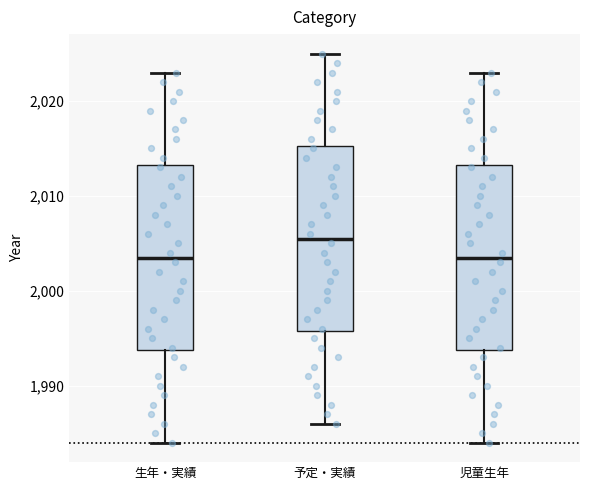

Reading left to right, transcribe this box plot: for each box, give where its median line is, the range the box spans, and where its two whiskers end, as read against the y-axis. The values are not printed on the chart, so give them approximately, as read against the axis.

生年・実績: median 2004, box 1994 to 2013, whiskers 1984 to 2023
予定・実績: median 2006, box 1996 to 2015, whiskers 1986 to 2025
児童生年: median 2004, box 1994 to 2013, whiskers 1984 to 2023